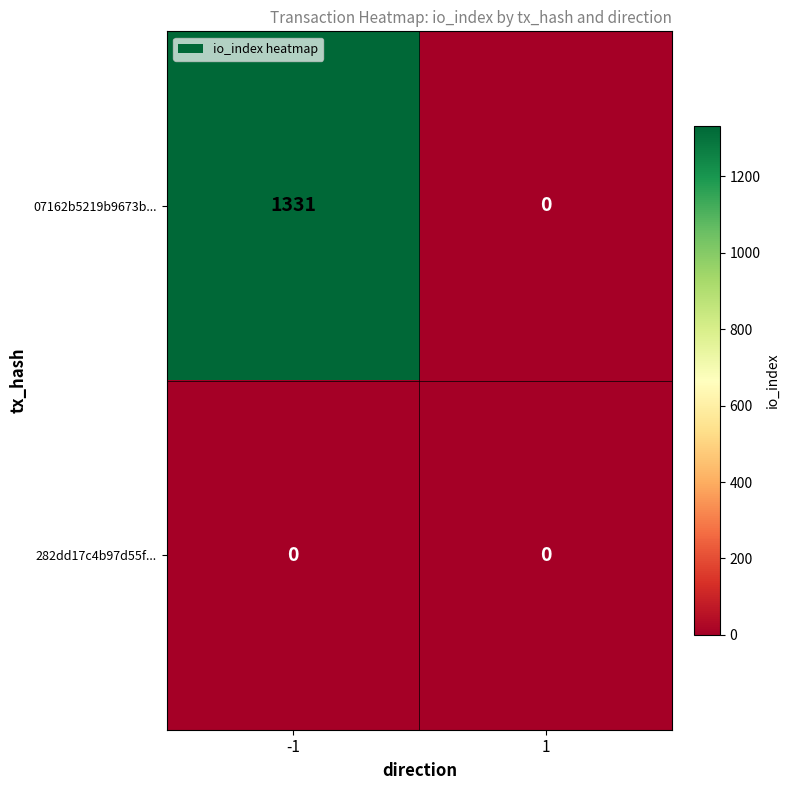

True or false: 07162b5219b9673b... has a value of 670 at -1.

False